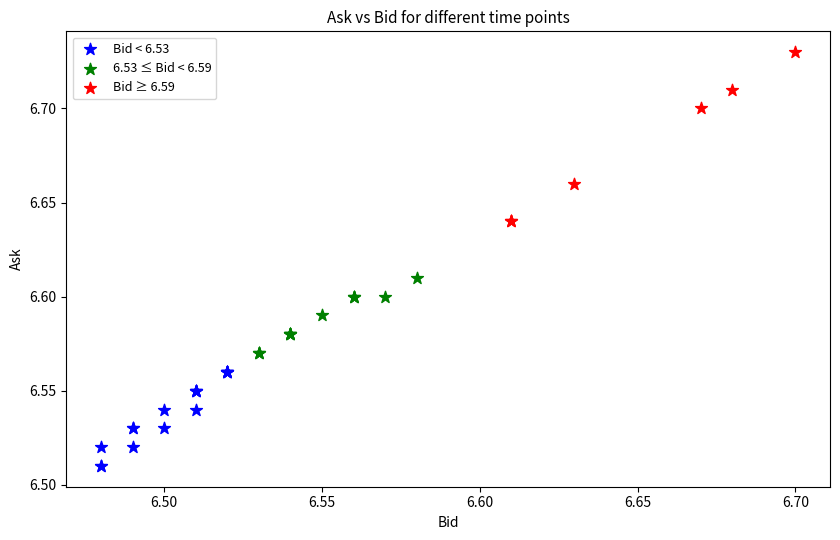

Which series has the widest spread of Y values?

Bid ≥ 6.59